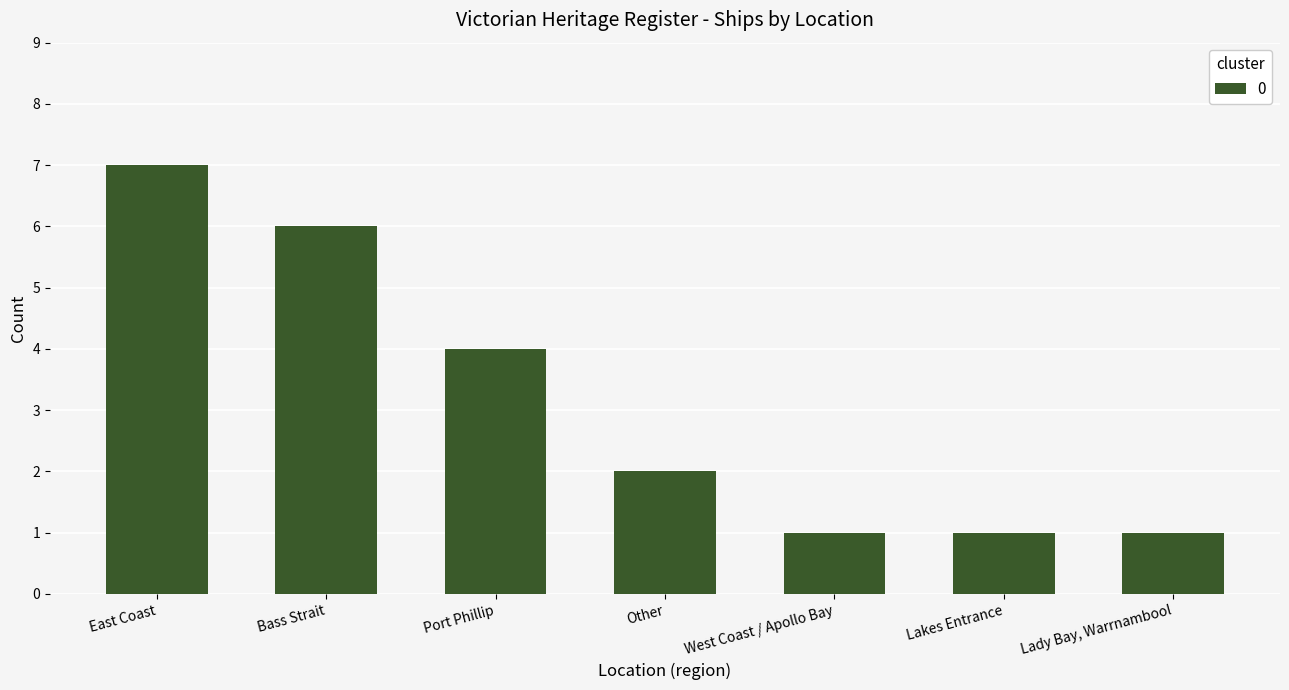

What is the average value?

3